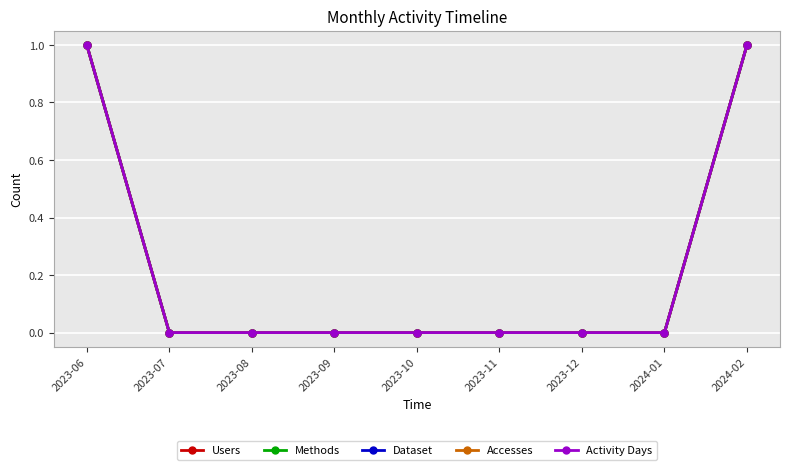

What is the sum of all Users values?

2